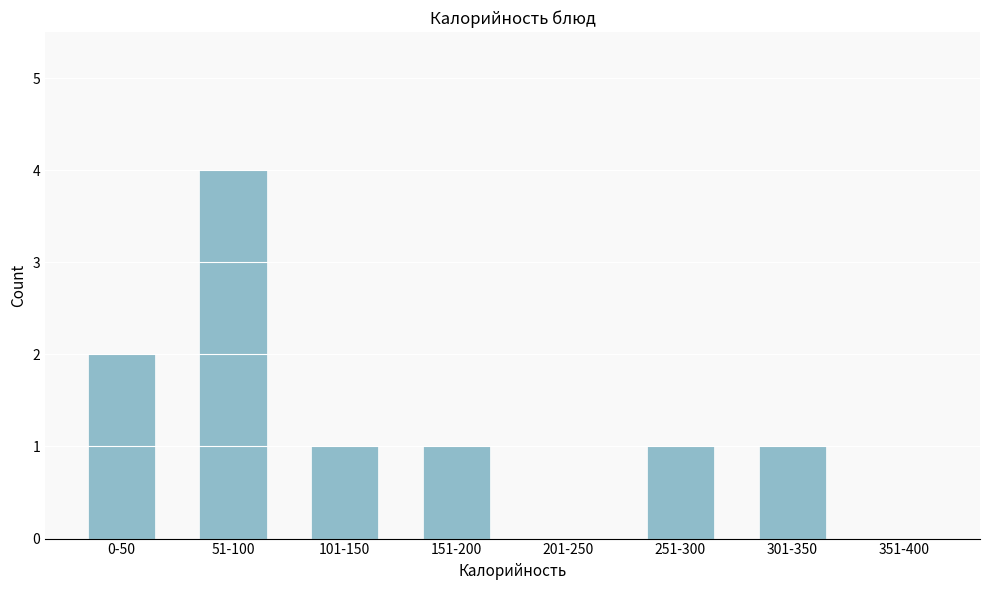

Reading left to right, what are all the values shown in this chart?

0-50=2	51-100=4	101-150=1	151-200=1	201-250=0	251-300=1	301-350=1	351-400=0